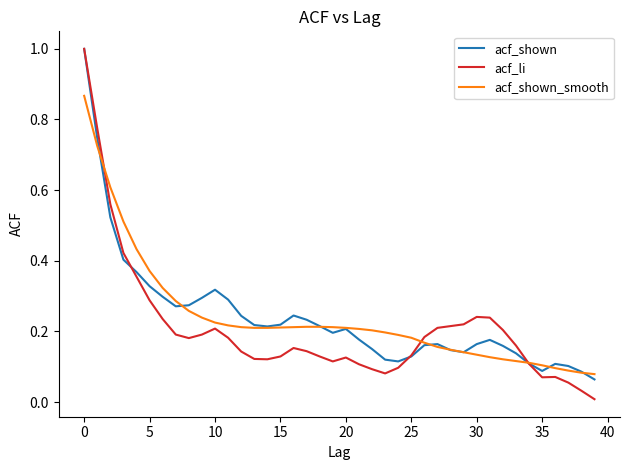

Which series has the widest spread of values?

acf_li